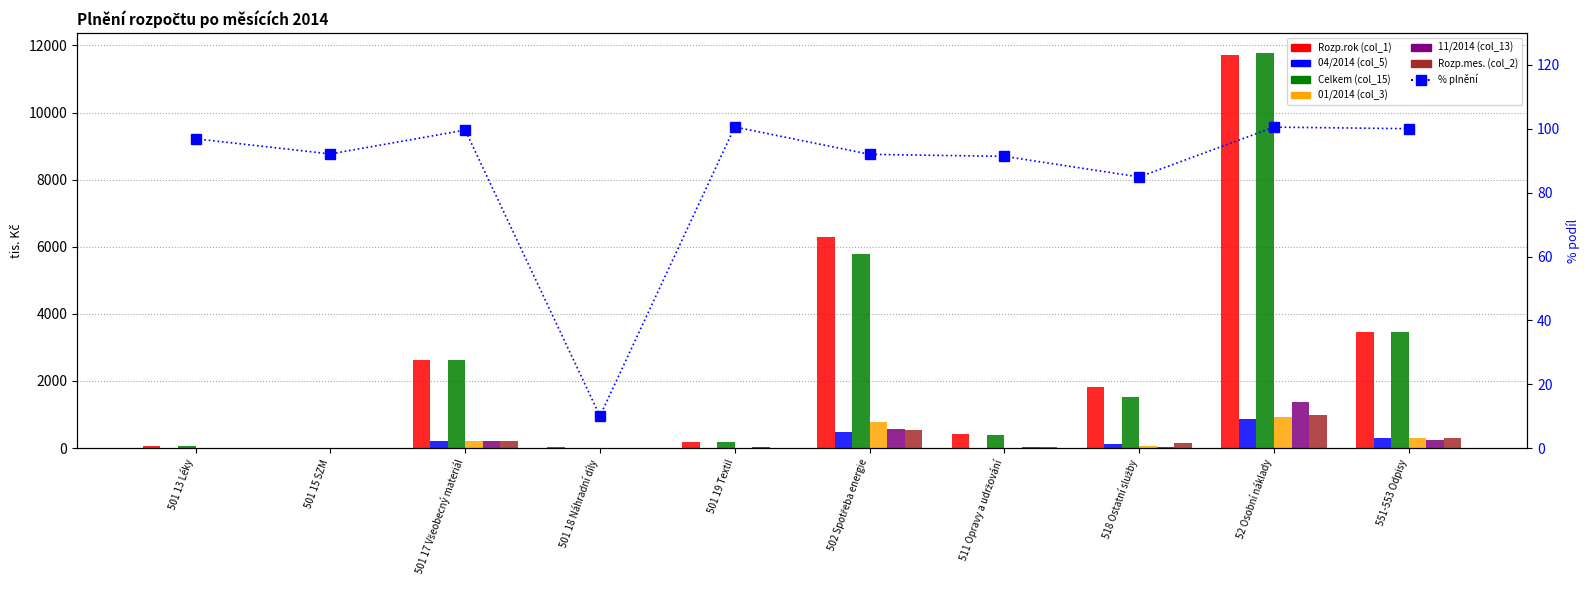

At which category is the sum across all series the highest?

52 Osobní náklady